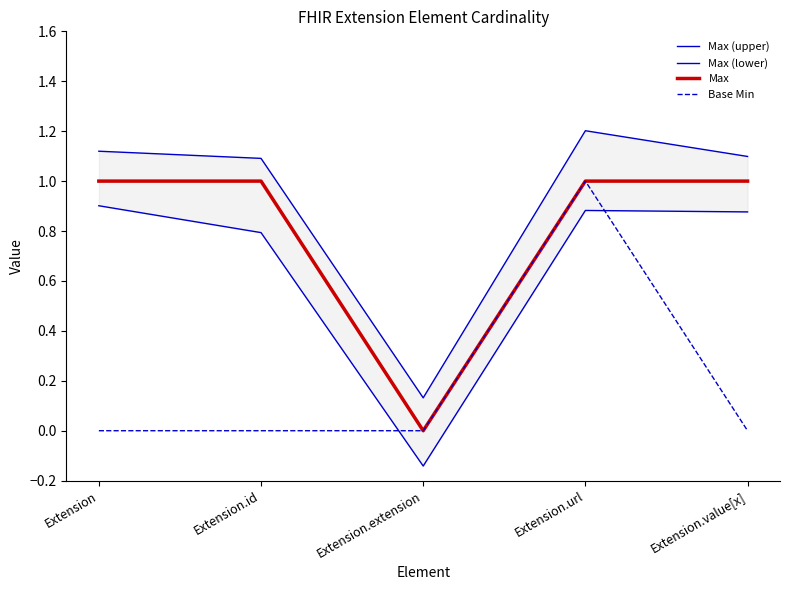

What is the difference between the maximum and minimum values in the Max (lower) series?

1.0